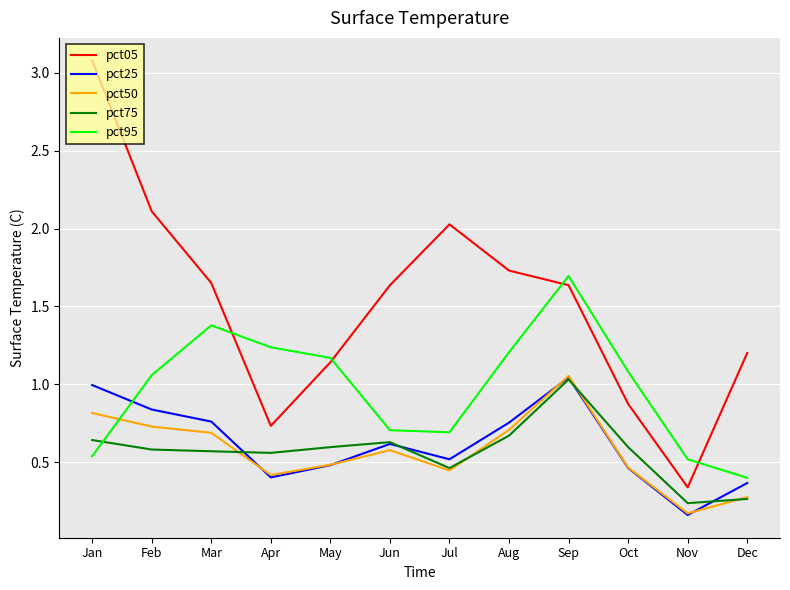

True or false: pct75 and pct05 intersect in this chart.

False